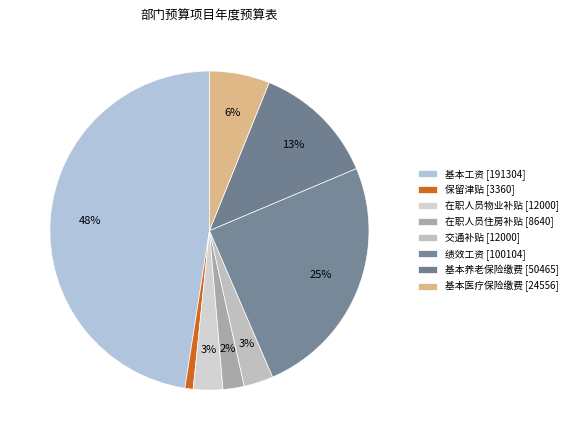

How many slices are in this pie chart?

8